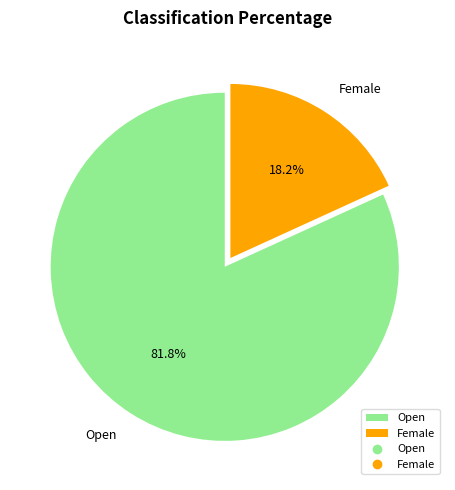

What is the largest slice in the pie chart?

Open